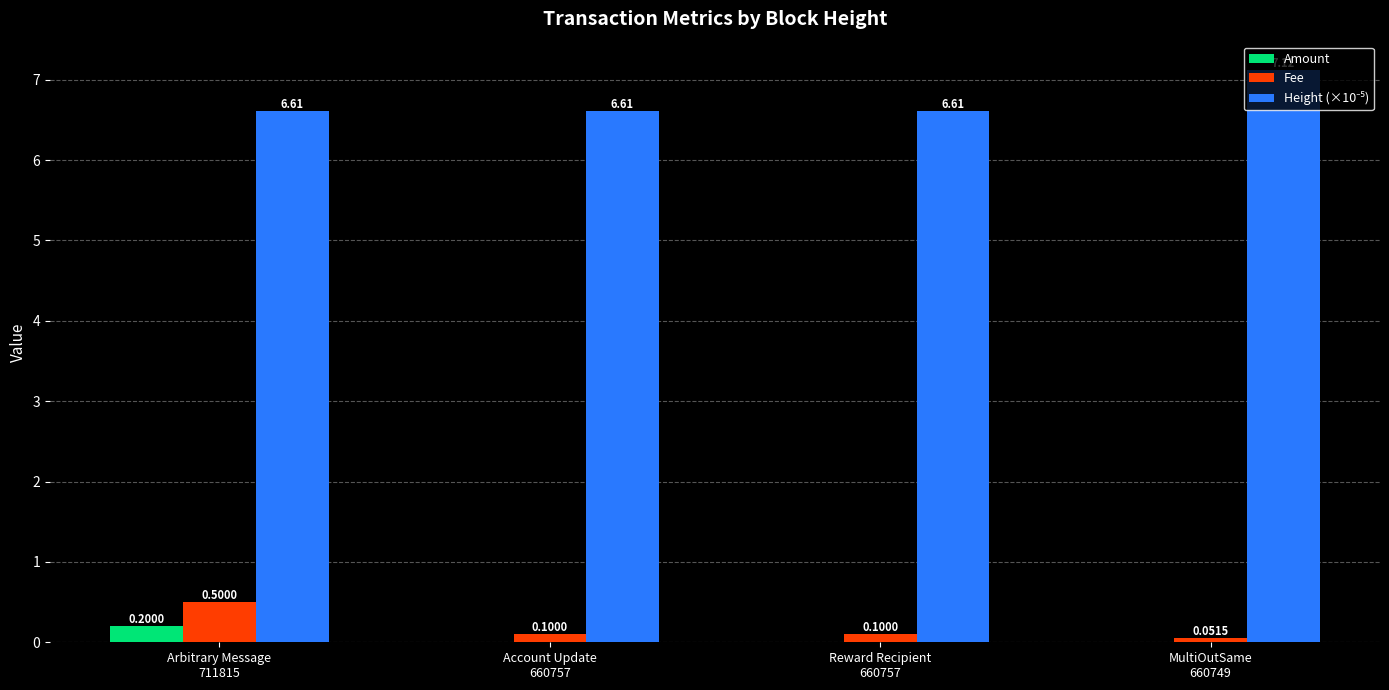

List the series in order of their peak value, highest first.

Height (×10⁻⁵), Fee, Amount